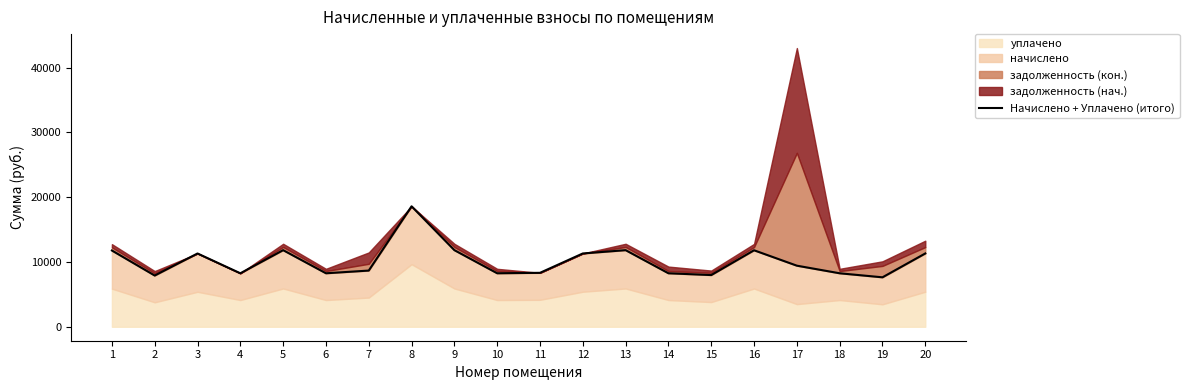

Read the value at 19.

7633.3